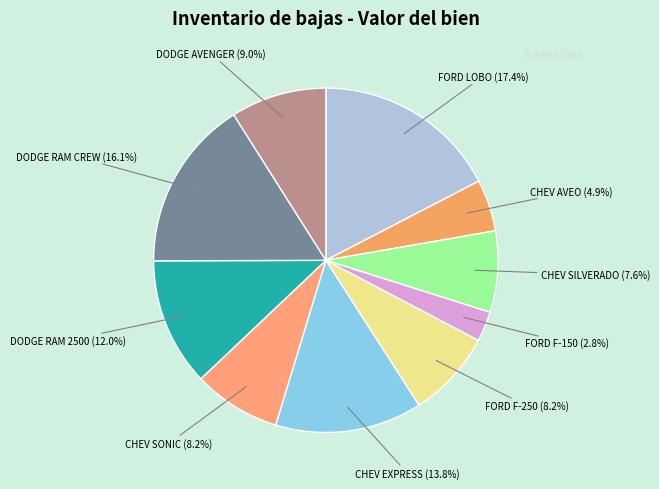

Count the number of slices in the pie.

10